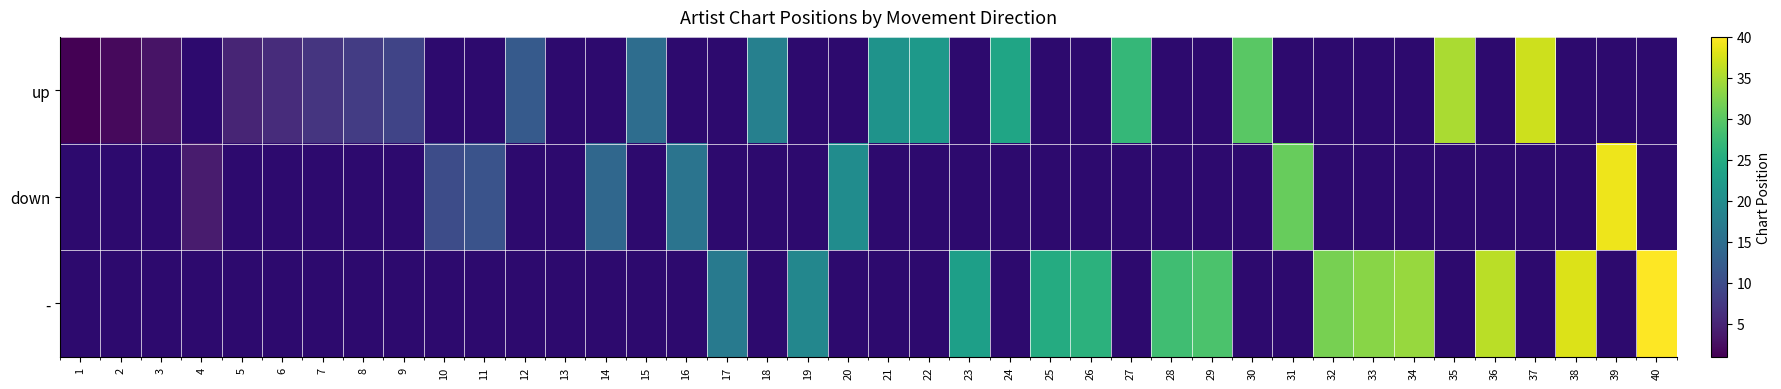

Rank the series at 4 from lowest to highest value.

up, down, -